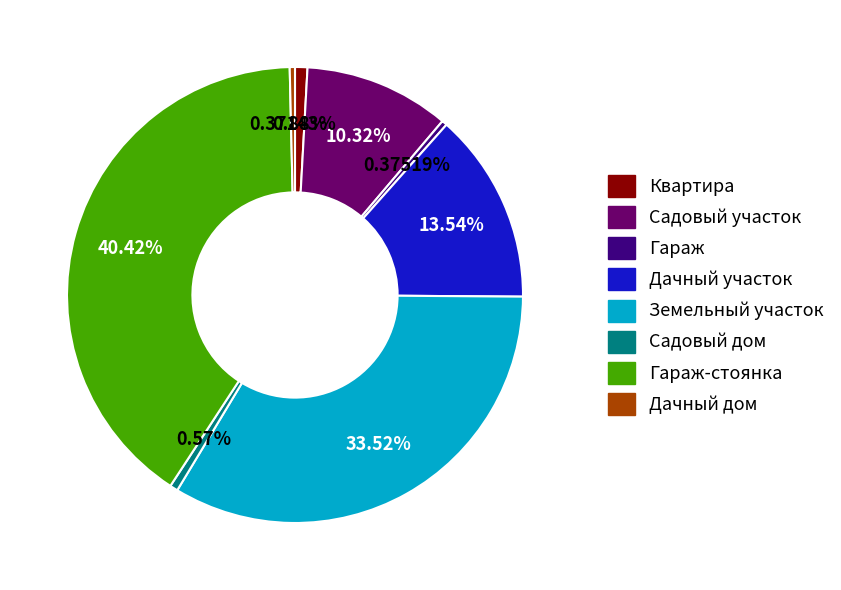

Is there any slice that represents more than half of the pie?

No